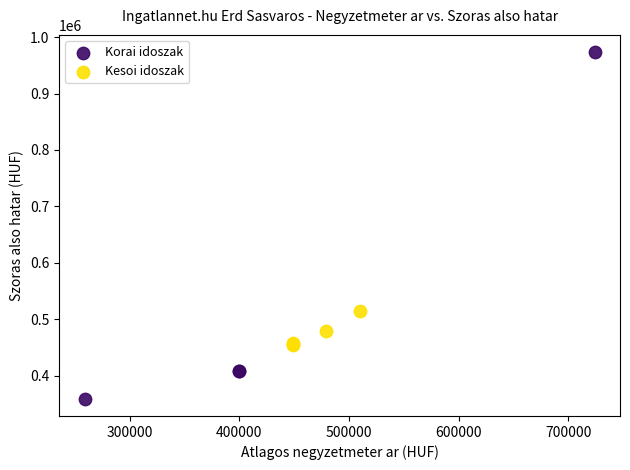

Which series reaches the minimum Y coordinate?

Korai idoszak